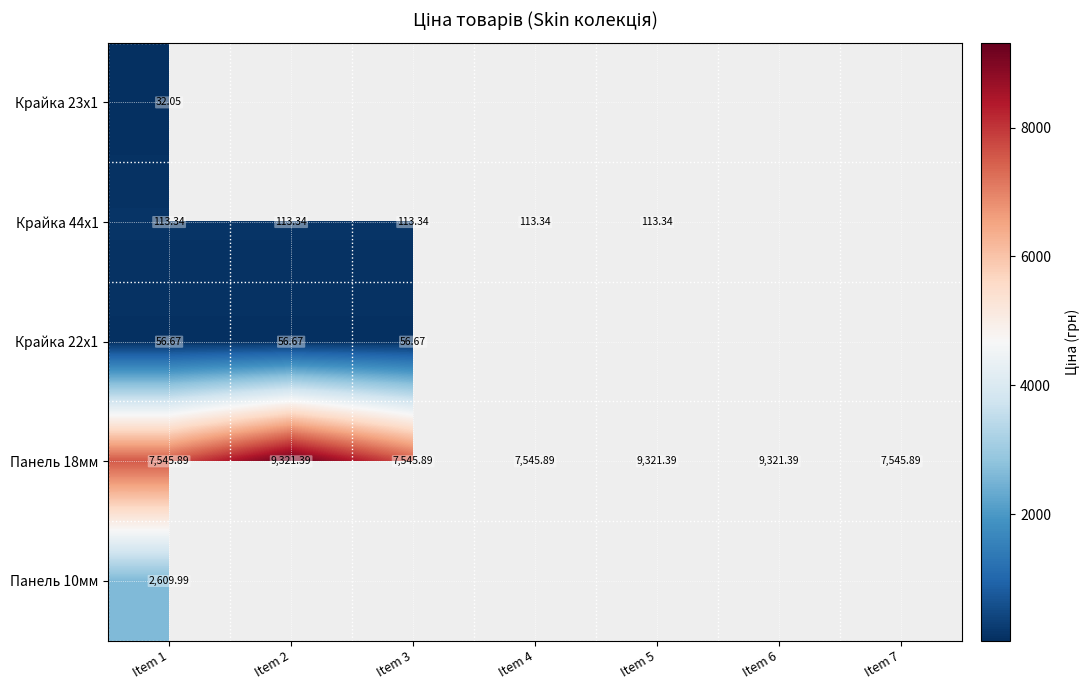

At which category is the sum across all series the highest?

Item 1